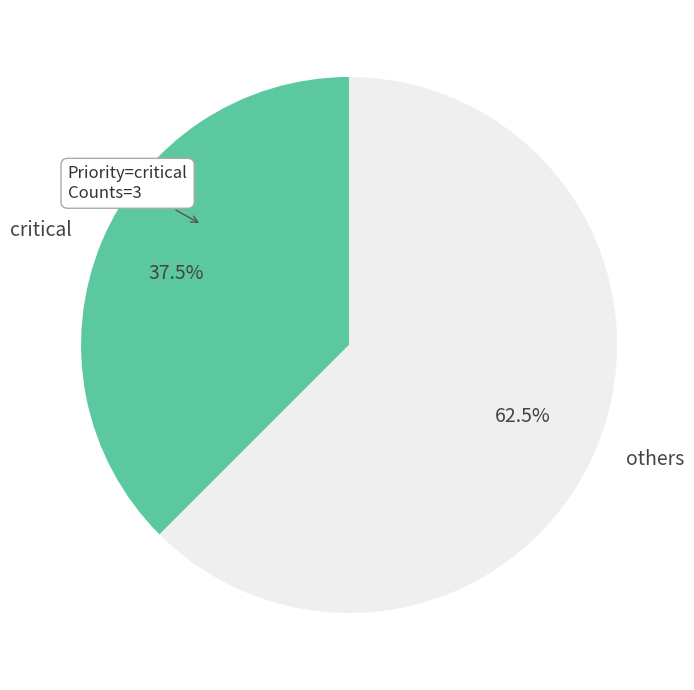

Which category has the biggest portion of the pie?

others